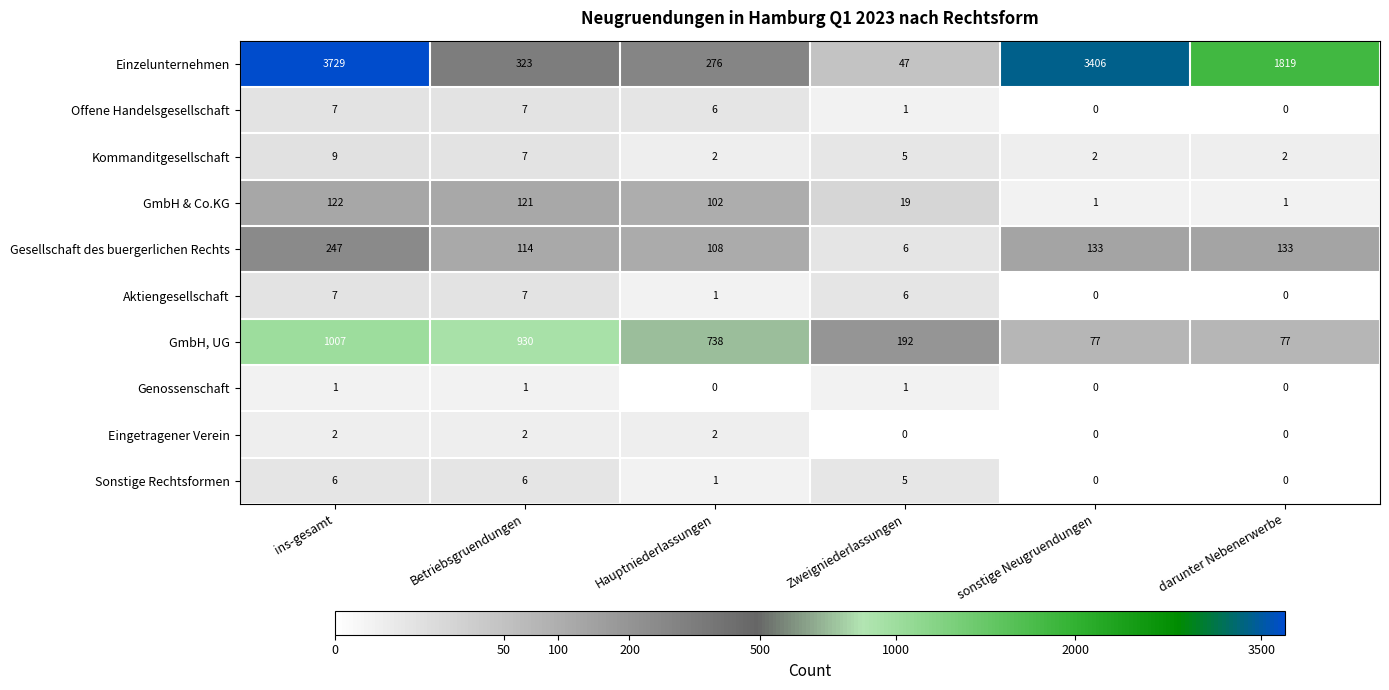

The Offene Handelsgesellschaft series shows 0 at darunter Nebenerwerbe. True or false?

True